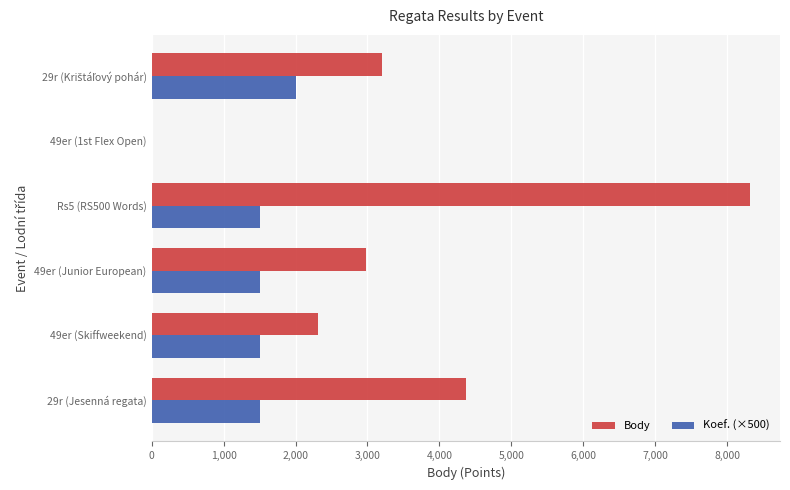

Which series has the largest range (max minus min)?

Body